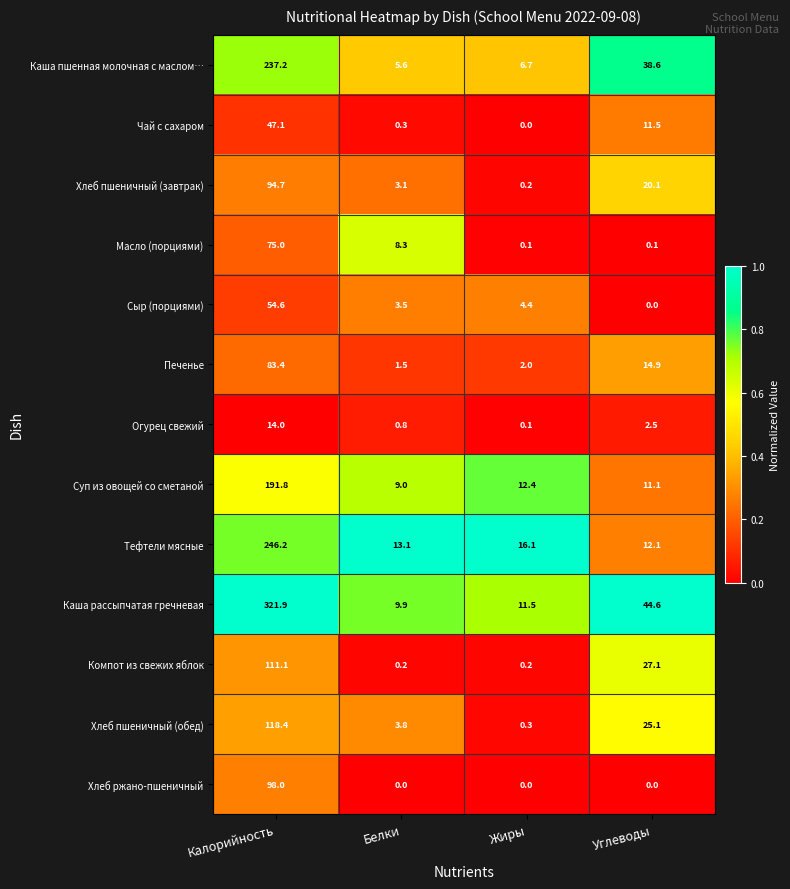

How many data points does each series have?

4